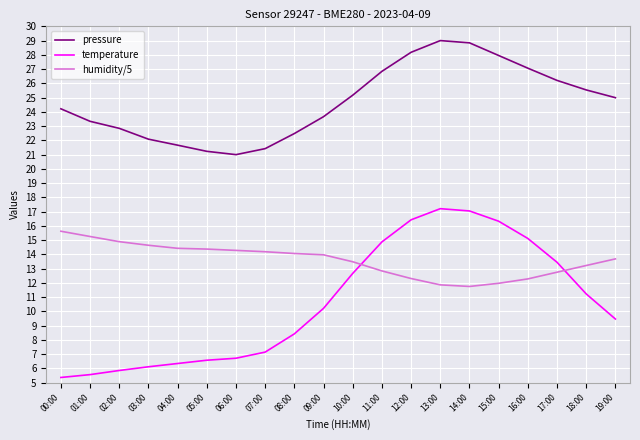

What is the approximate value of humidity/5 at 17:00?

12.8